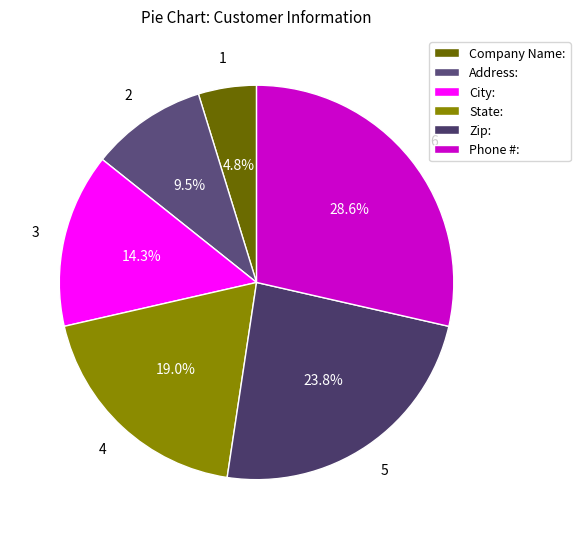

Is Address: the majority of the pie?

No